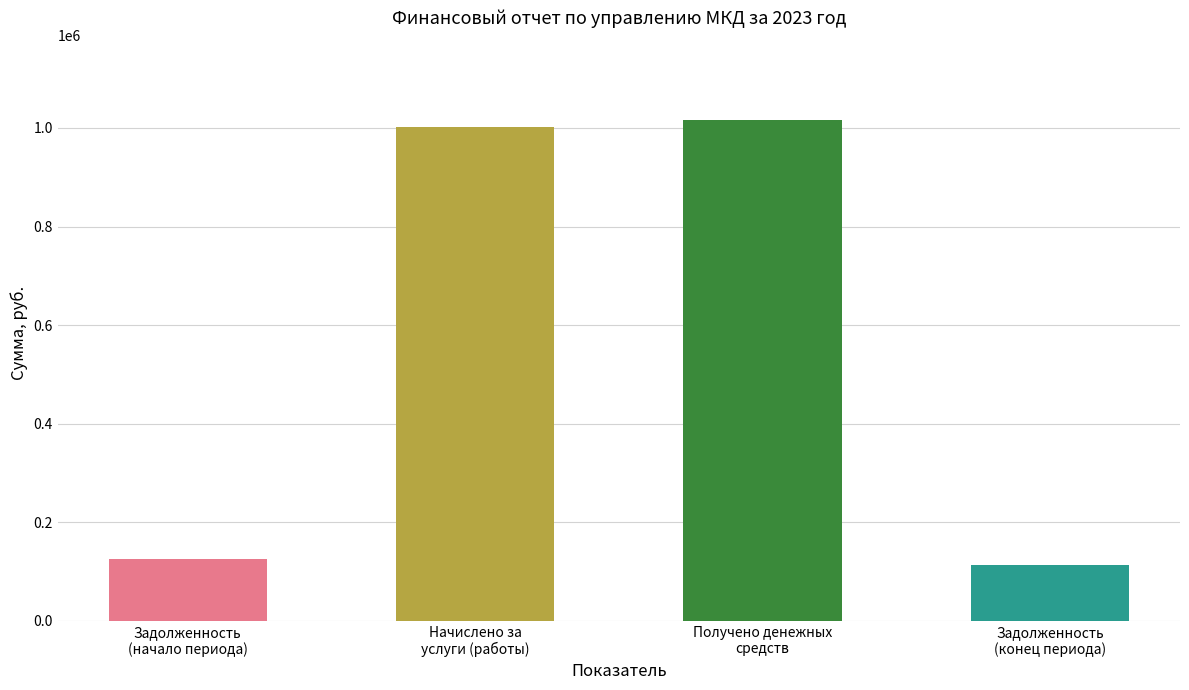

What is the sum of all values?

2255965.3